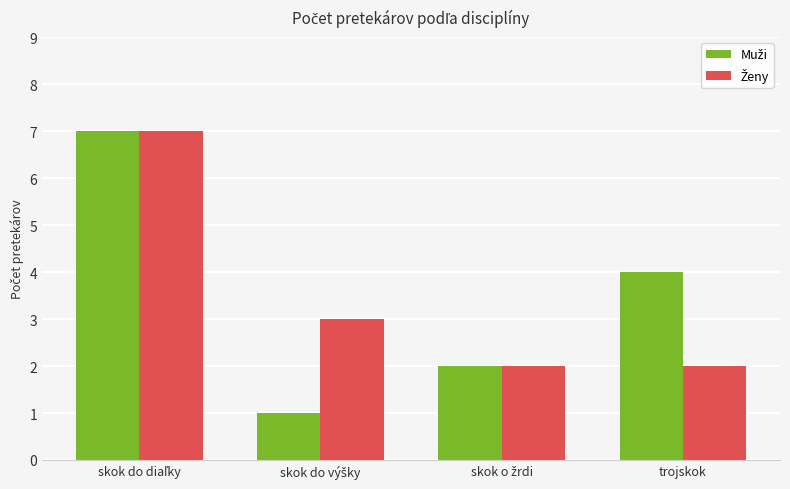

How many groups of bars are there?

4